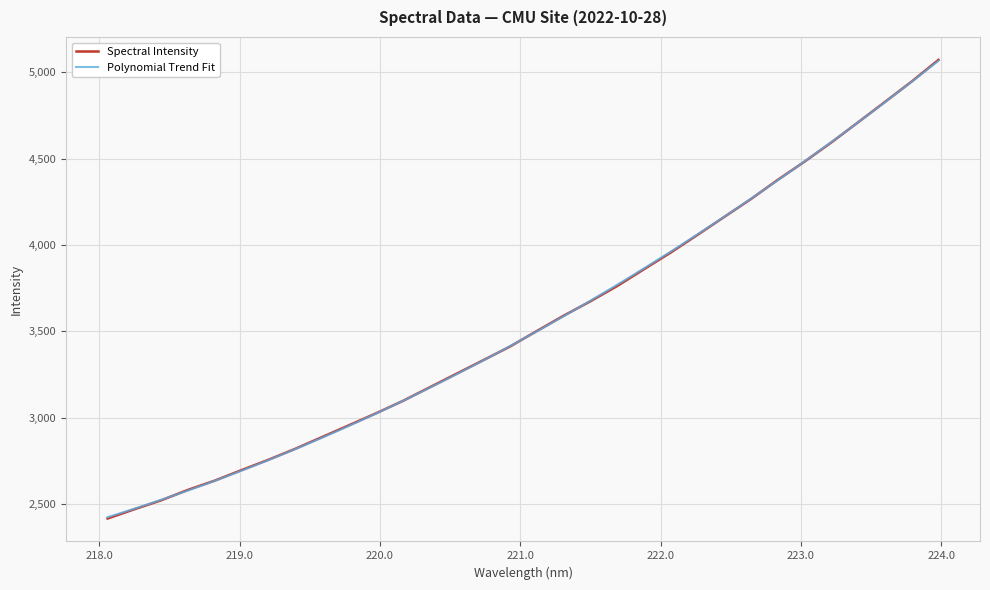

Between 220.1623 and 223.5987, which is larger?

223.5987